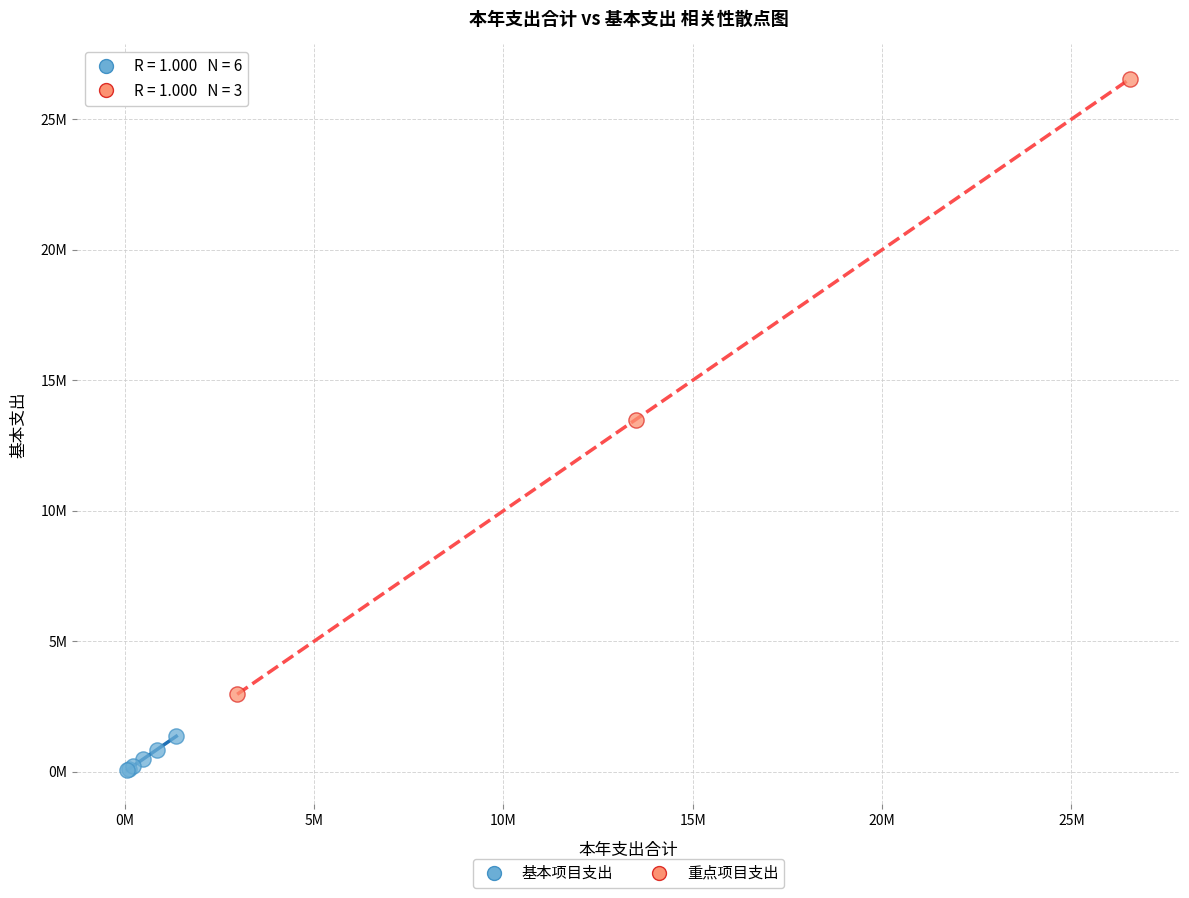

Which series has the largest Y range (max minus min)?

重点项目支出